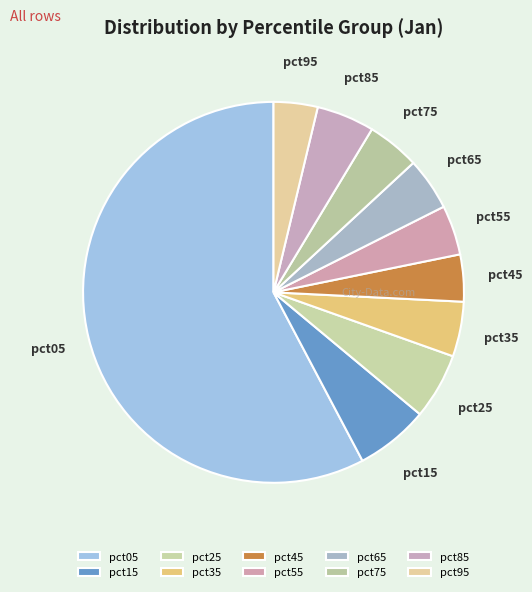

True or false: pct35 accounts for 5% of the total.

True